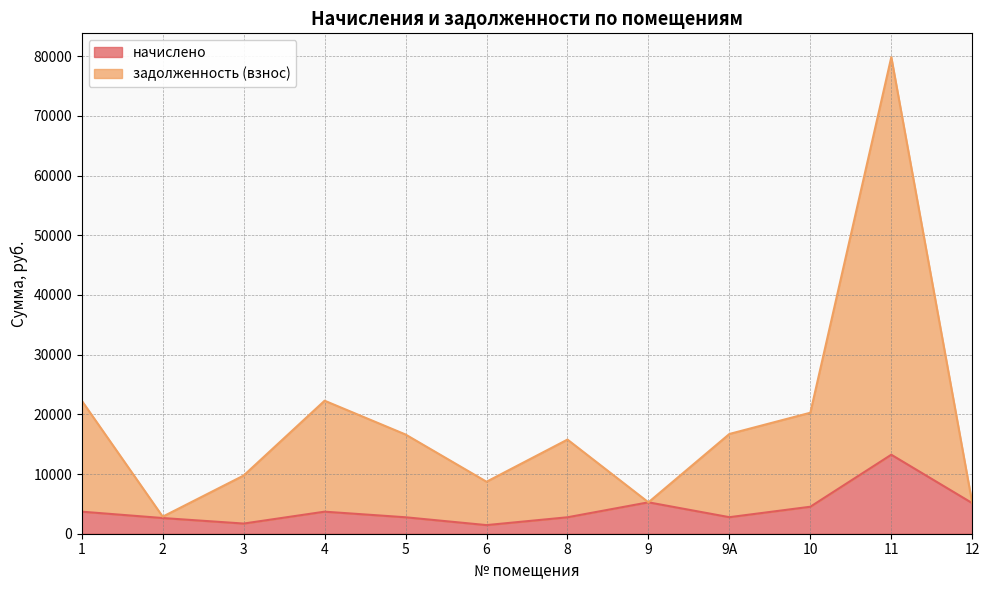

How many categories are shown in the chart?

12